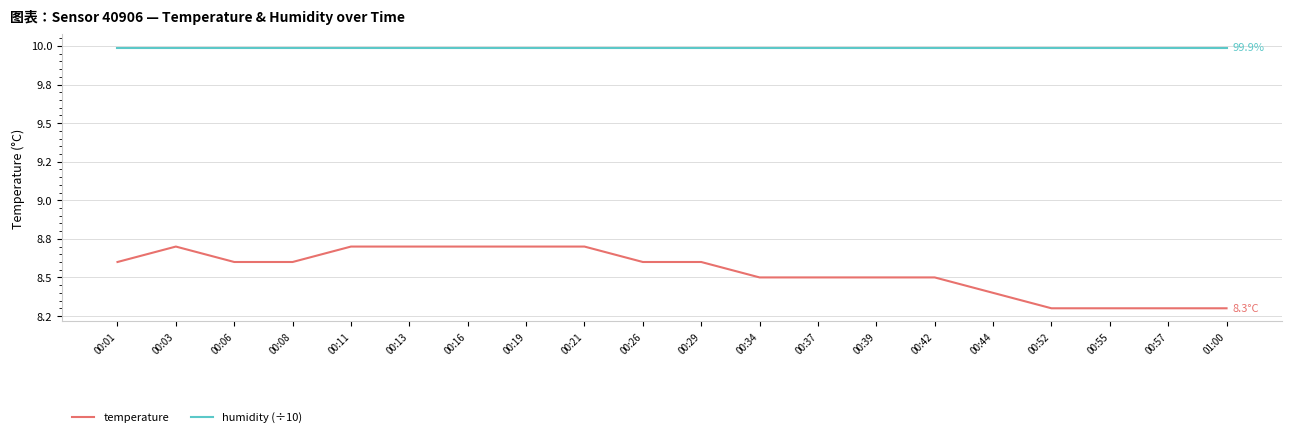

What is the sum of all temperature values?

170.8